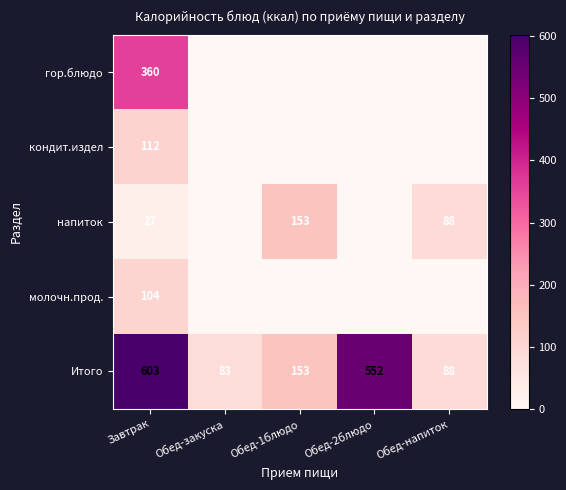

Is it true that Итого equals 88 at Обед-напиток?

True